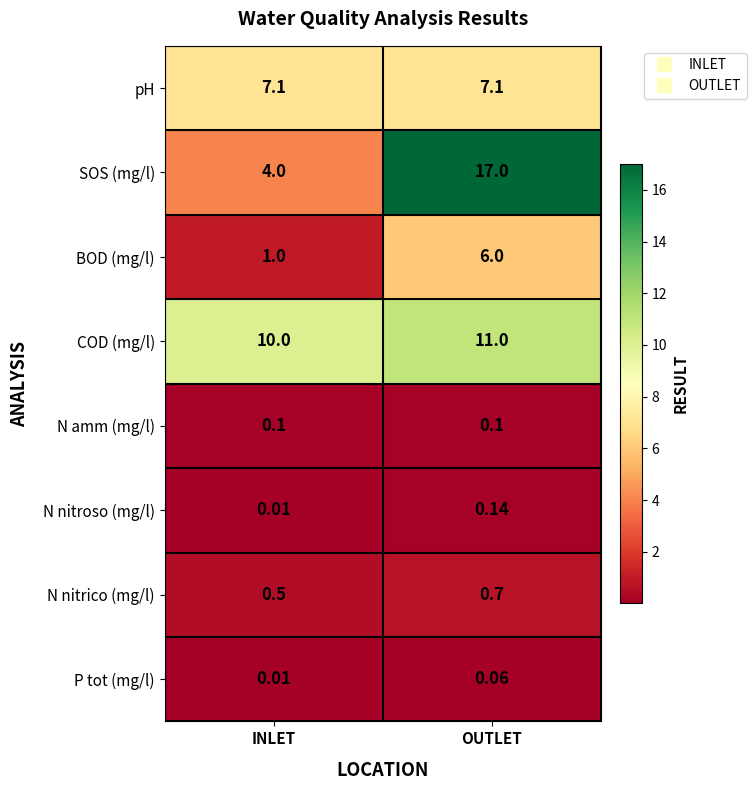

Which category has the lowest value across all series?

INLET